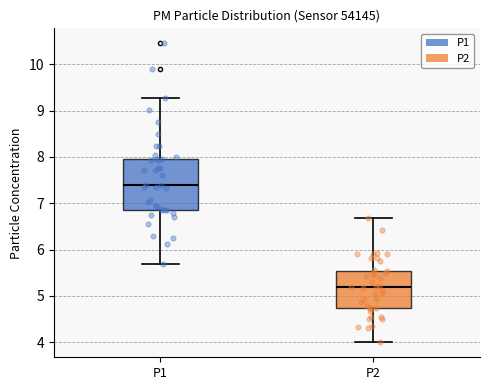

Reading left to right, transcribe this box plot: for each box, give where its median line is, the range the box spans, and where its two whiskers end, as read against the y-axis. The values are not printed on the chart, so give them approximately, as read against the axis.

P1: median 7.4, box 6.9 to 8.0, whiskers 5.7 to 9.3
P2: median 5.2, box 4.7 to 5.5, whiskers 4.0 to 6.7